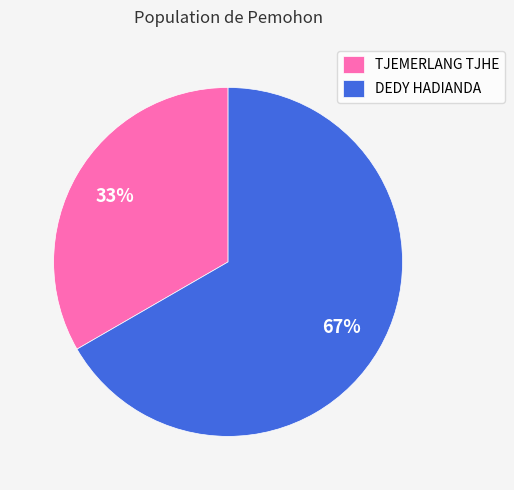

Between DEDY HADIANDA and TJEMERLANG TJHE, which is larger?

DEDY HADIANDA